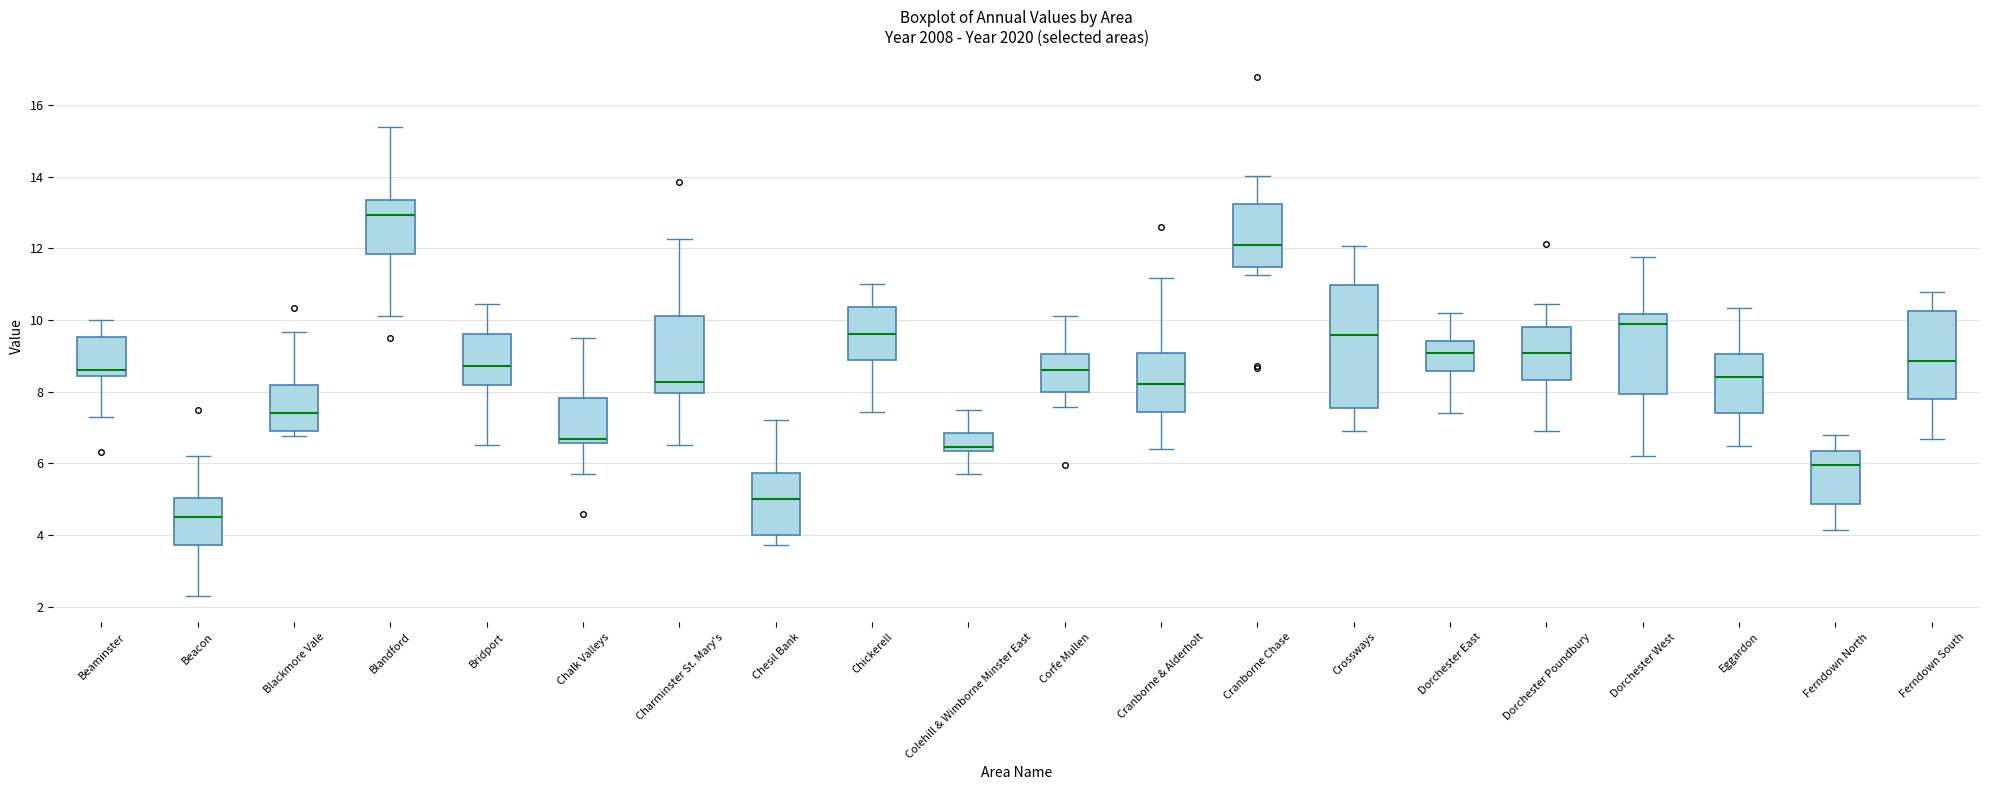

Which box is the tallest, from its lower edge to its upper edge?

Crossways